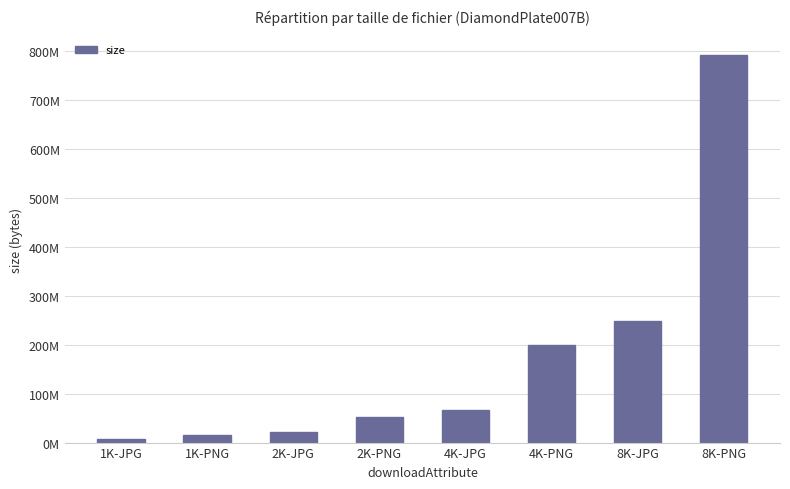

True or false: the data shows 171041829 at 8K-JPG.

False